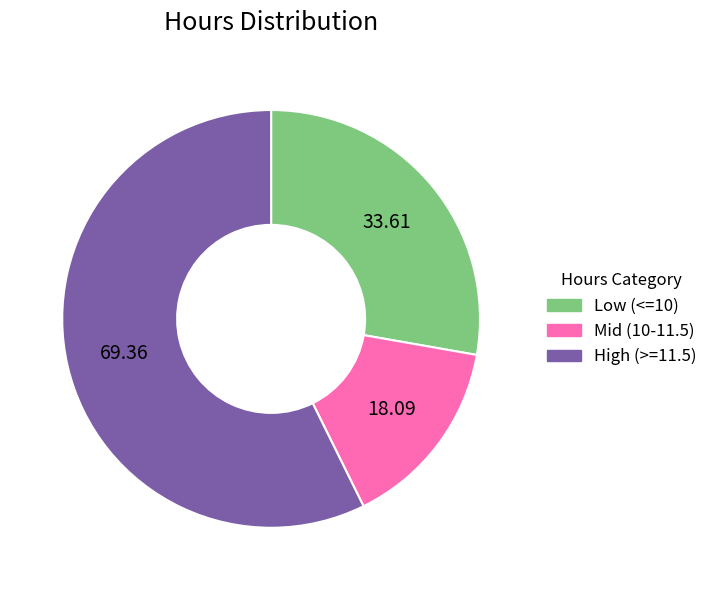

How many segments does this pie chart have?

3